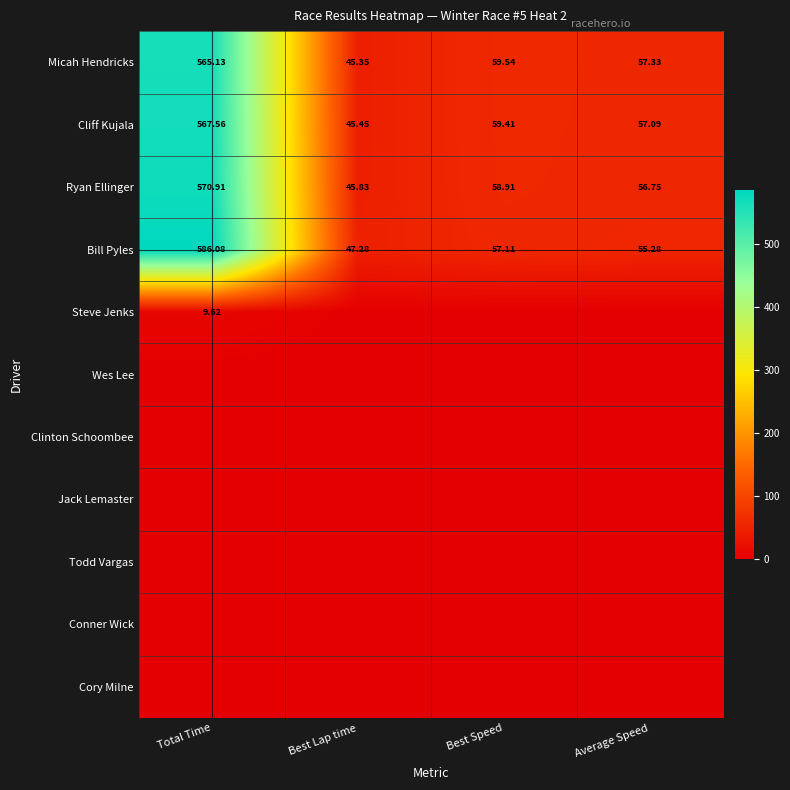

What is the spread (max minus min) of values at Best Speed?

59.5